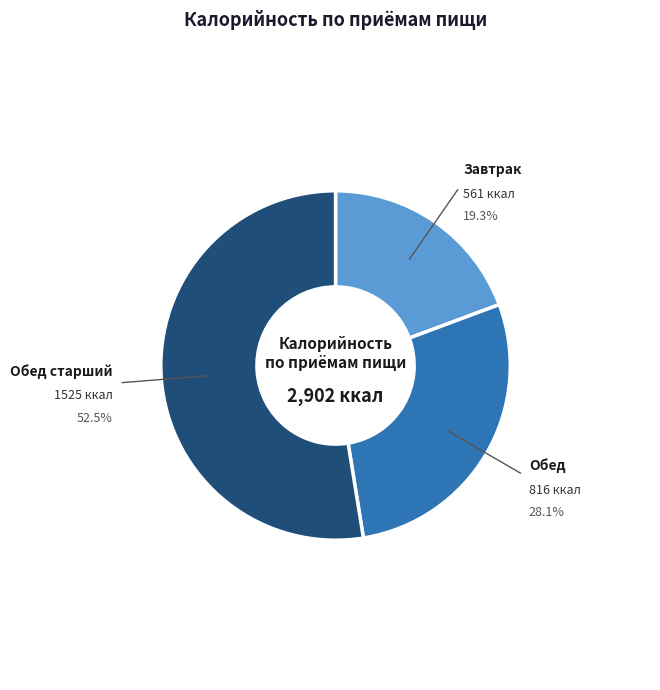

Does any single category account for the majority?

Yes